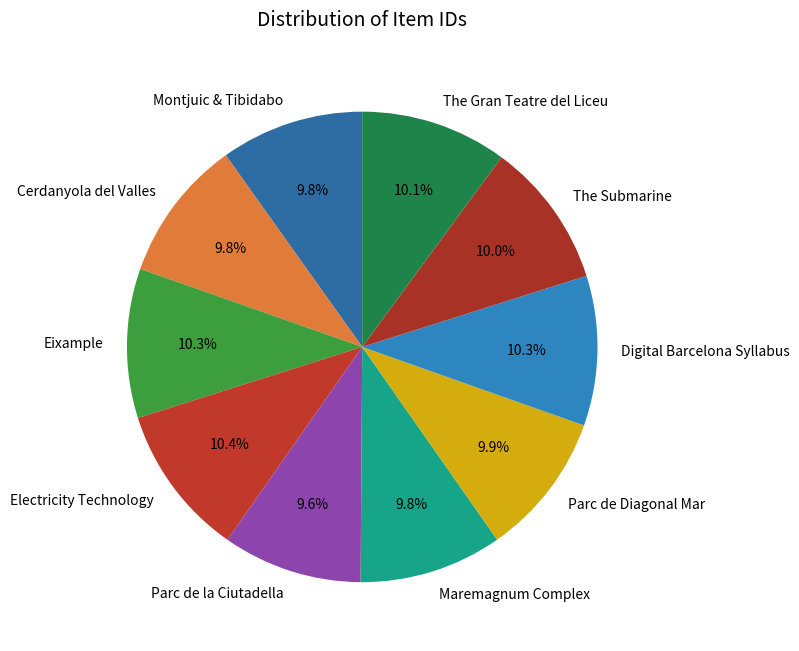

Which has a higher value, Parc de la Ciutadella or Eixample?

Eixample